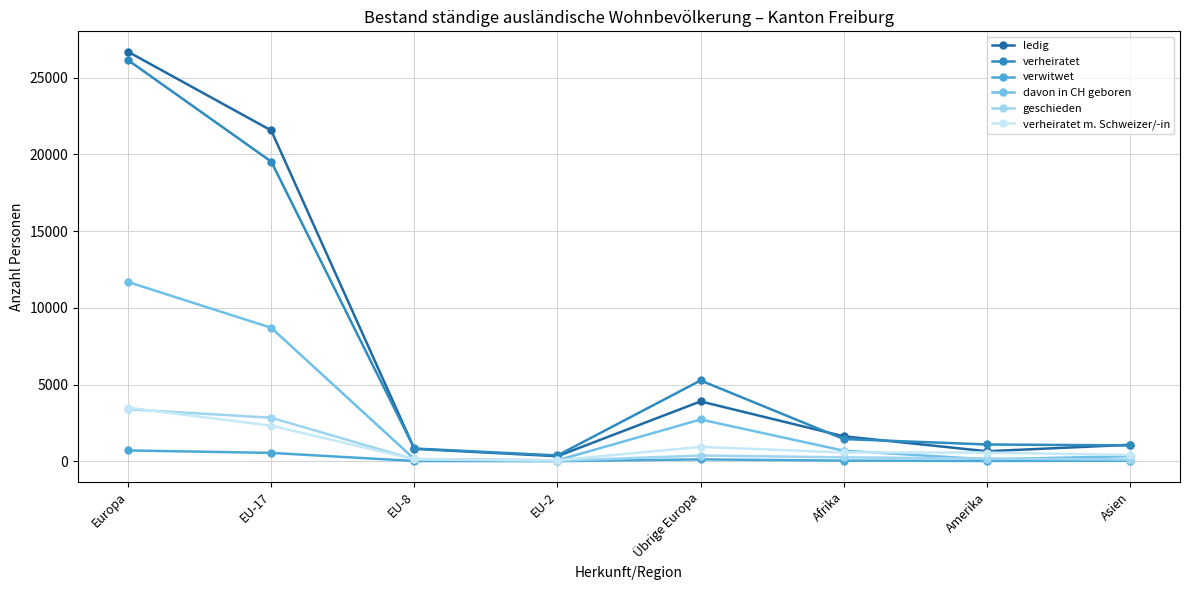

What is the greatest value displayed?

26681